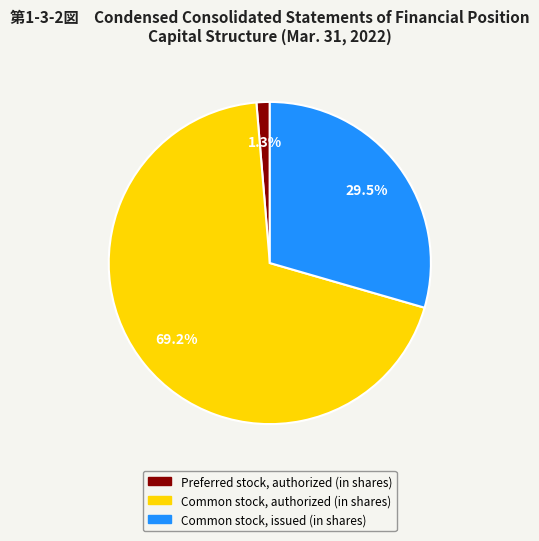

Is the sum of Common stock, issued (in shares) and Common stock, authorized (in shares) greater than half?

Yes